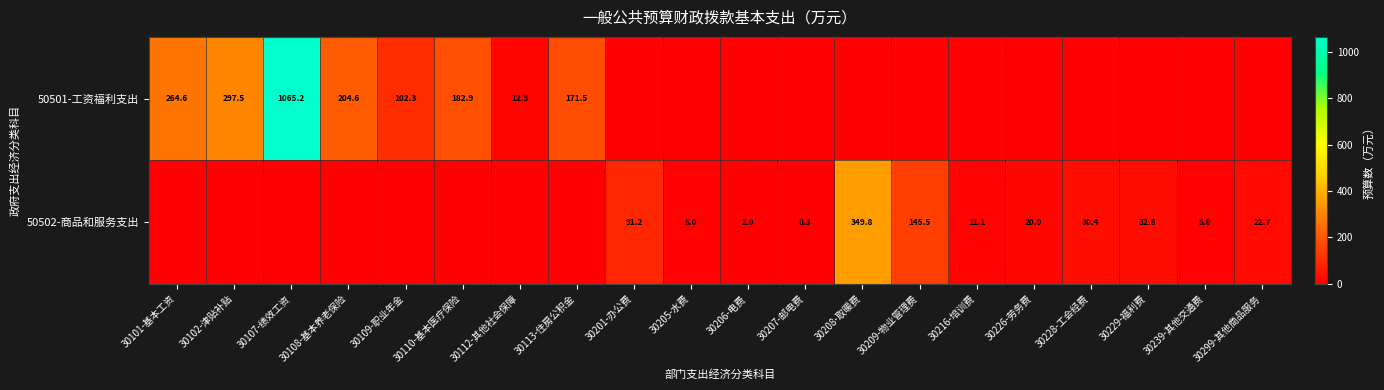

The value of 50502-商品和服务支出 at 30216-培训费 is 11.1. True or false?

True